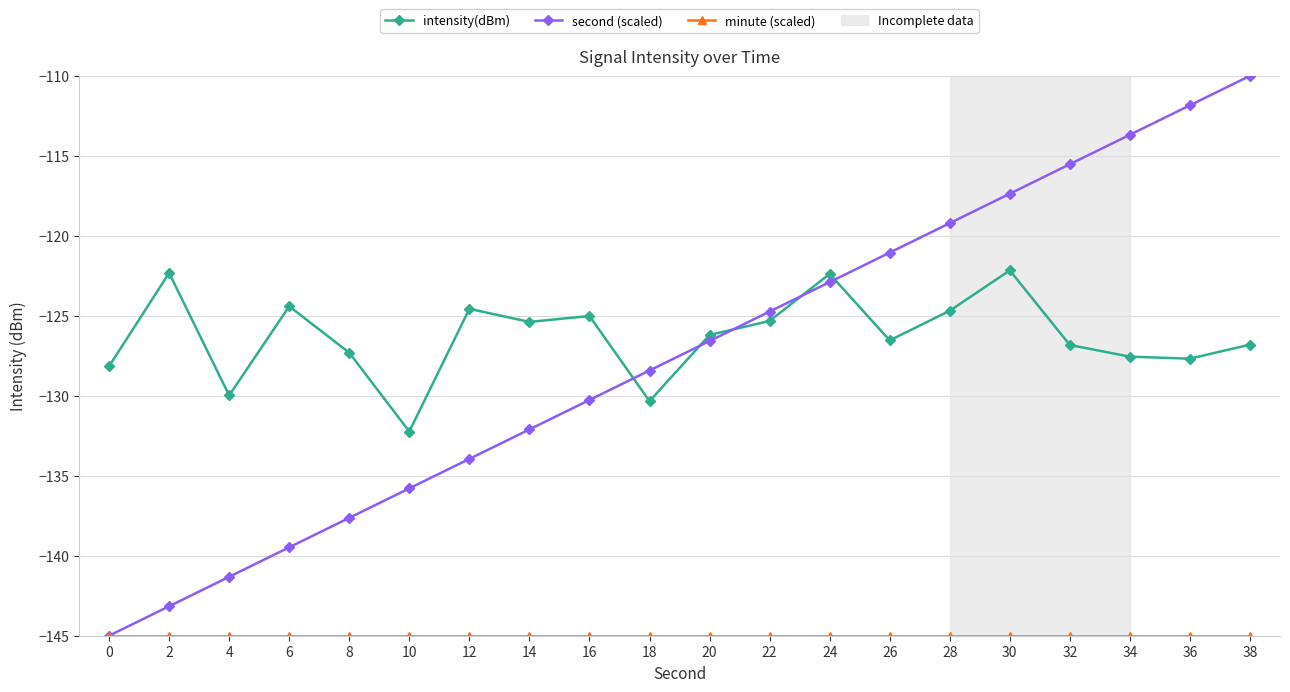

Which series has the largest range (max minus min)?

second (scaled)